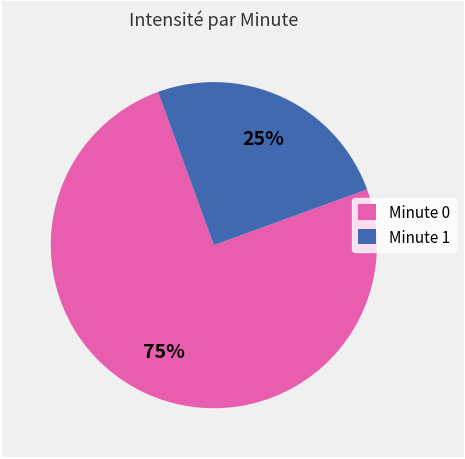

To the nearest percent, what percentage of the pie is Minute 0?

75%